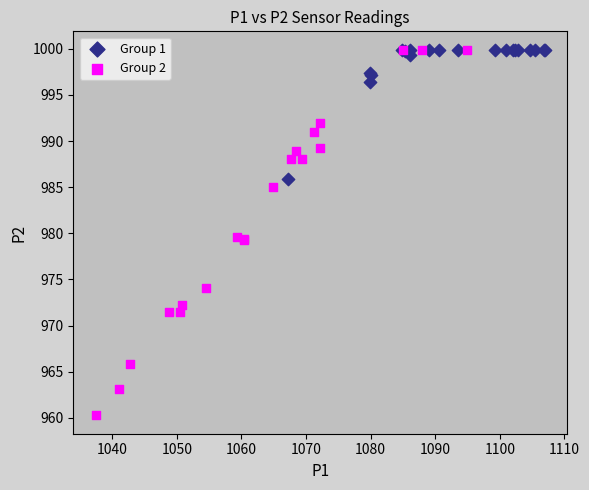

Which series contains the lowest Y value?

Group 2